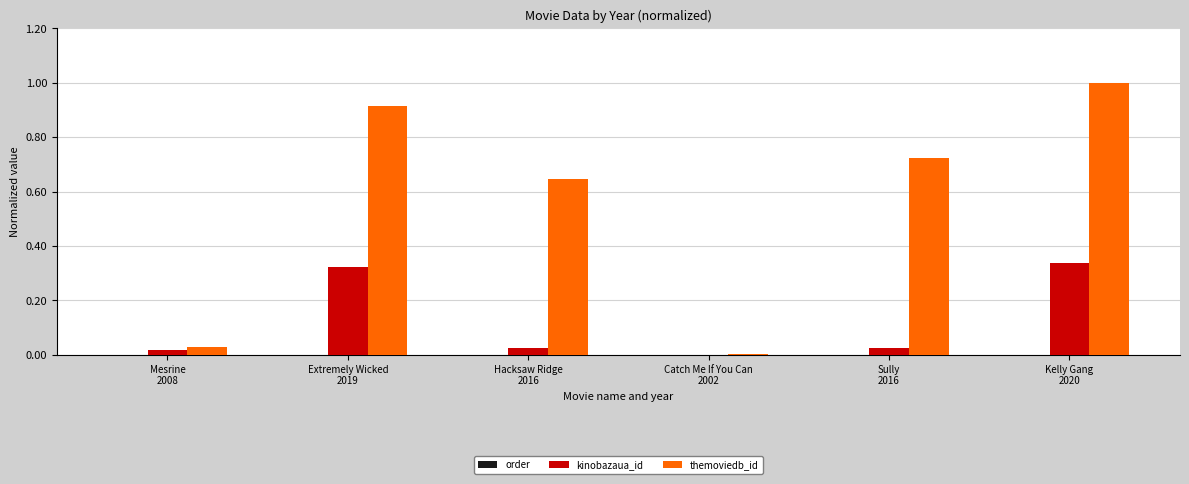

Which series has the largest total across all categories?

themoviedb_id